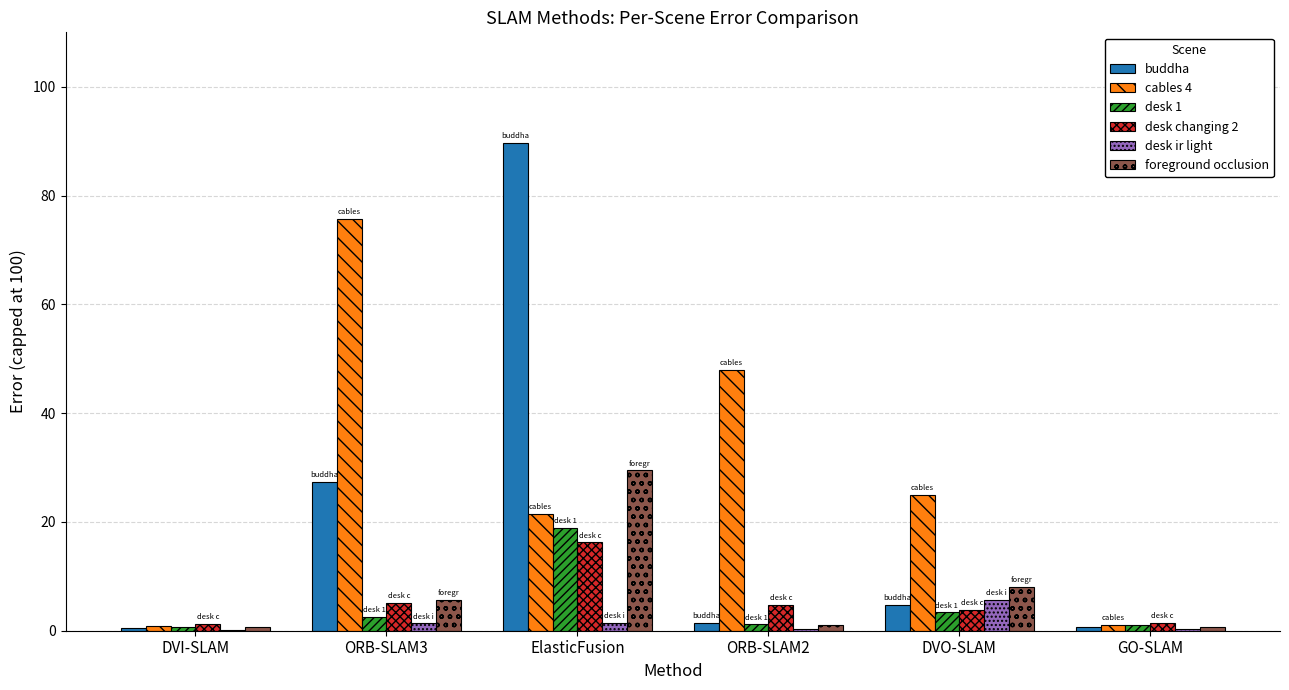

Which series has the largest total across all categories?

cables 4